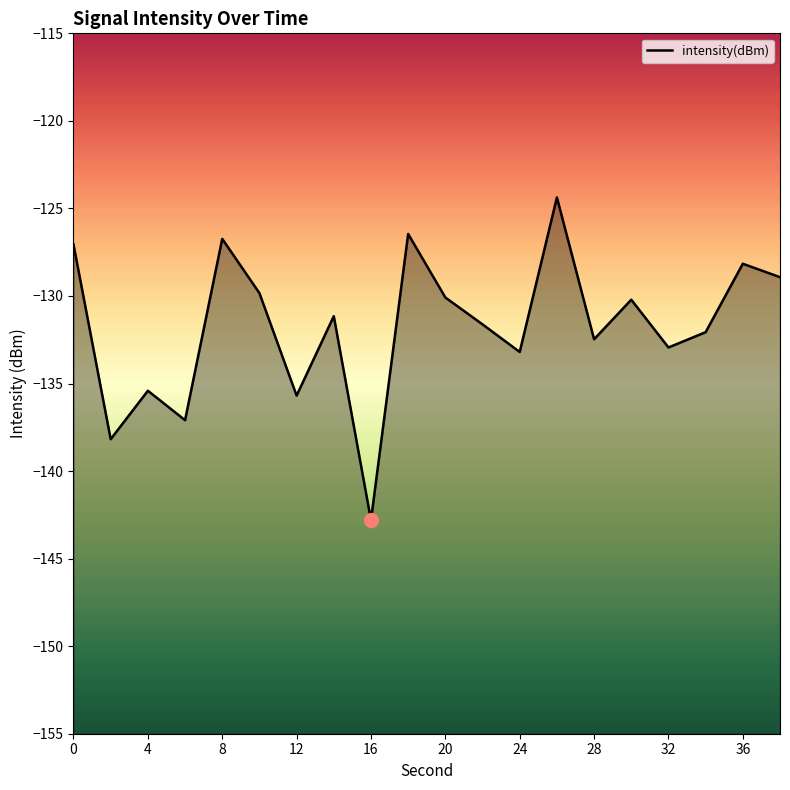

At which category does the chart reach its minimum across all series?

16